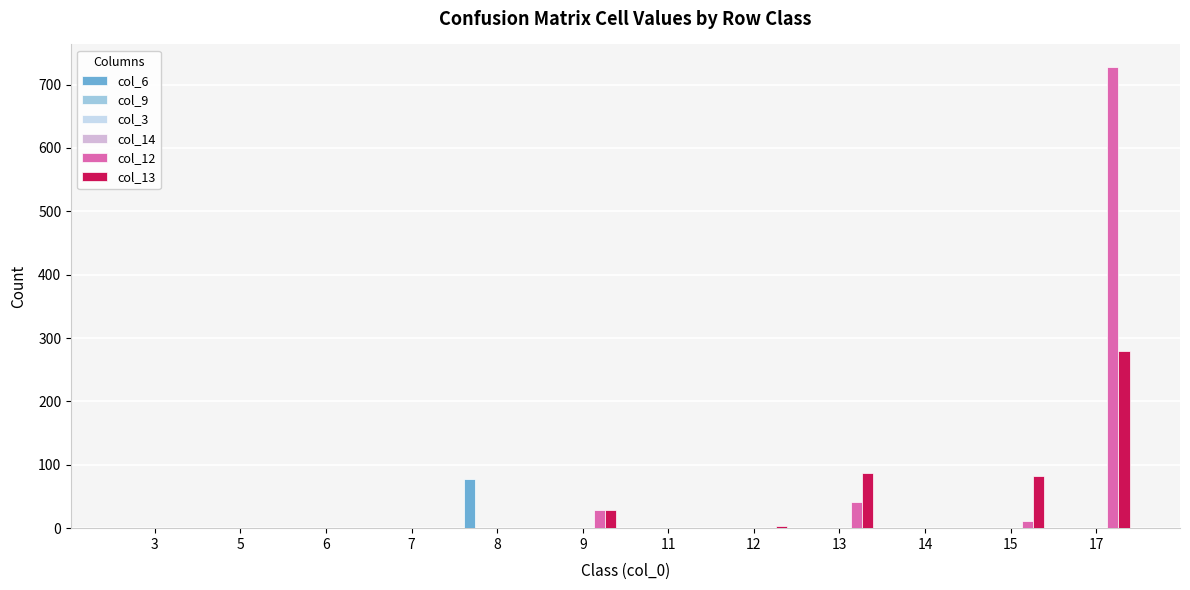

Reading left to right, what are all the values shown in this chart?

col_6: 3=0	5=0	6=0	7=0	8=77	9=0	11=0	12=0	13=0	14=0	15=0	17=0
col_9: 3=0	5=0	6=0	7=0	8=0	9=0	11=0	12=0	13=0	14=0	15=0	17=0
col_3: 3=0	5=0	6=0	7=0	8=0	9=0	11=0	12=0	13=0	14=0	15=0	17=0
col_14: 3=0	5=0	6=0	7=0	8=0	9=0	11=0	12=0	13=0	14=0	15=0	17=0
col_12: 3=0	5=0	6=0	7=0	8=0	9=29	11=0	12=0	13=42	14=0	15=12	17=727
col_13: 3=0	5=0	6=0	7=0	8=0	9=28	11=0	12=4	13=87	14=0	15=83	17=279